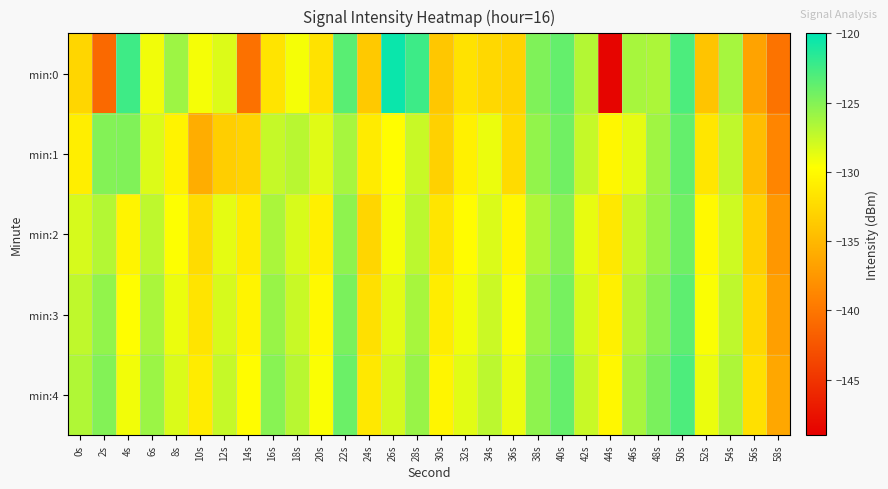

Rank the series at 48s from lowest to highest value.

min:0, min:1, min:2, min:3, min:4